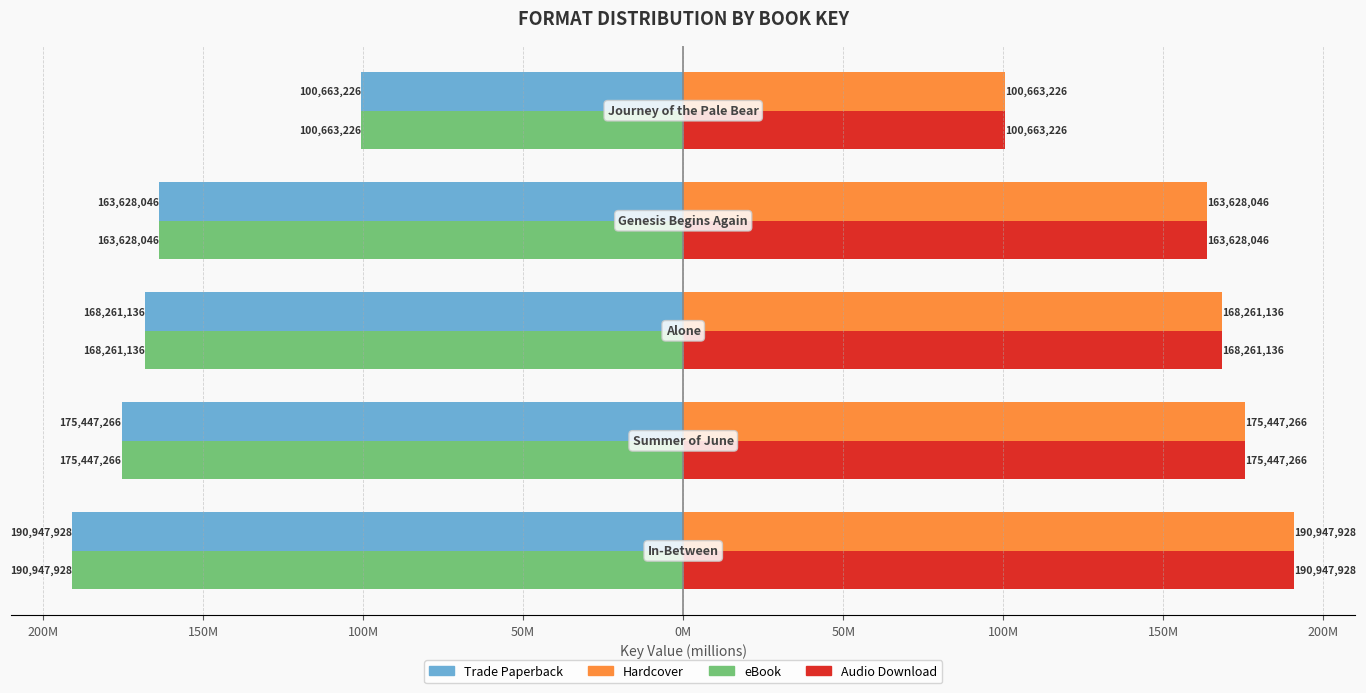

What are all the series names shown in the legend?

Trade Paperback, Hardcover, eBook, Audio Download